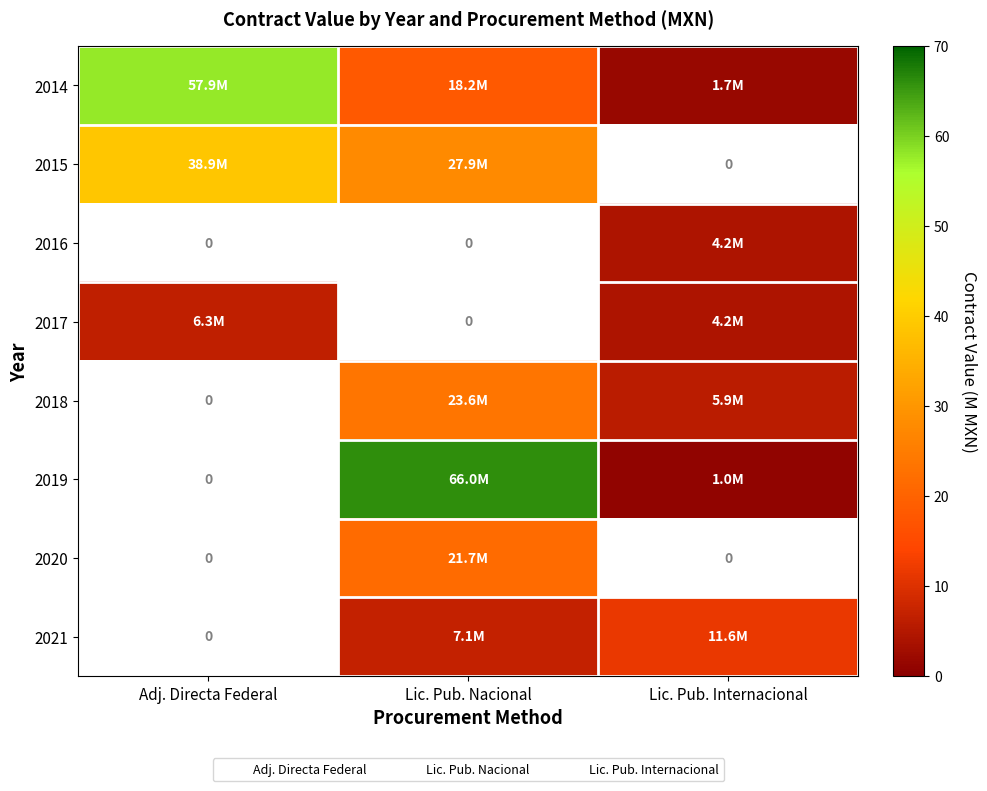

What is the difference between the 2014 values at Adj. Directa Federal and Lic. Pub. Nacional?

39.6